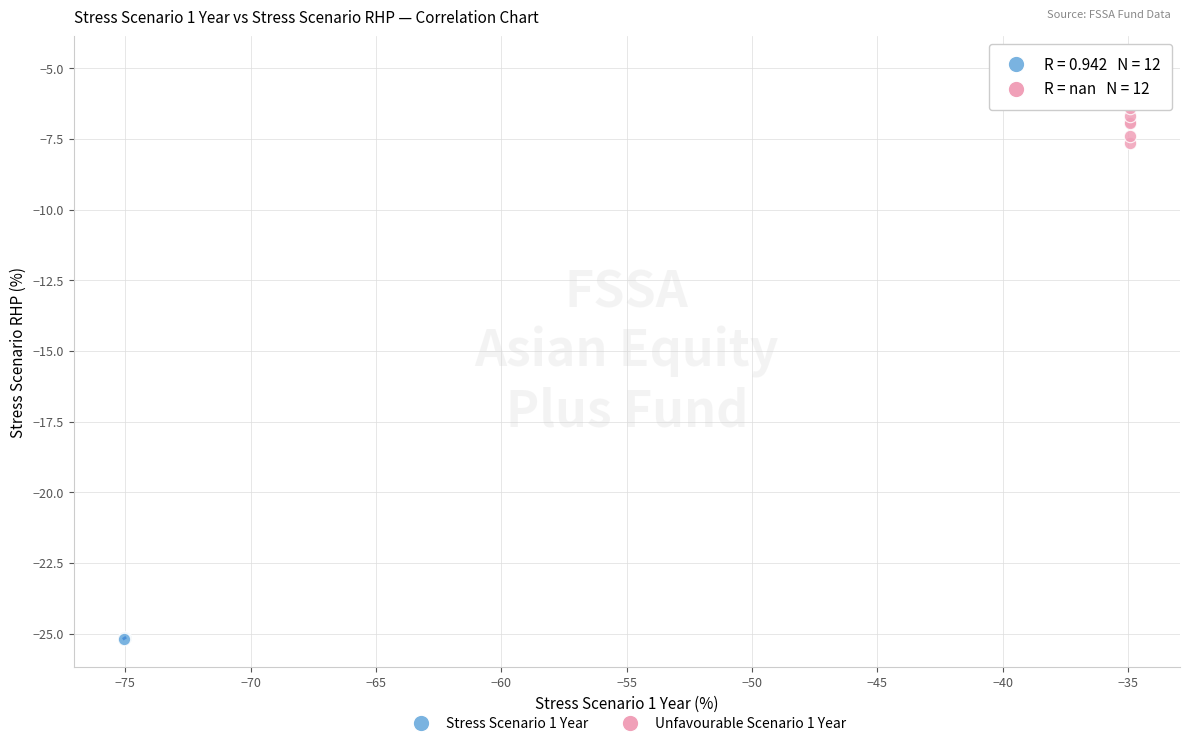

Which series contains the highest Y value?

Unfavourable Scenario 1 Year